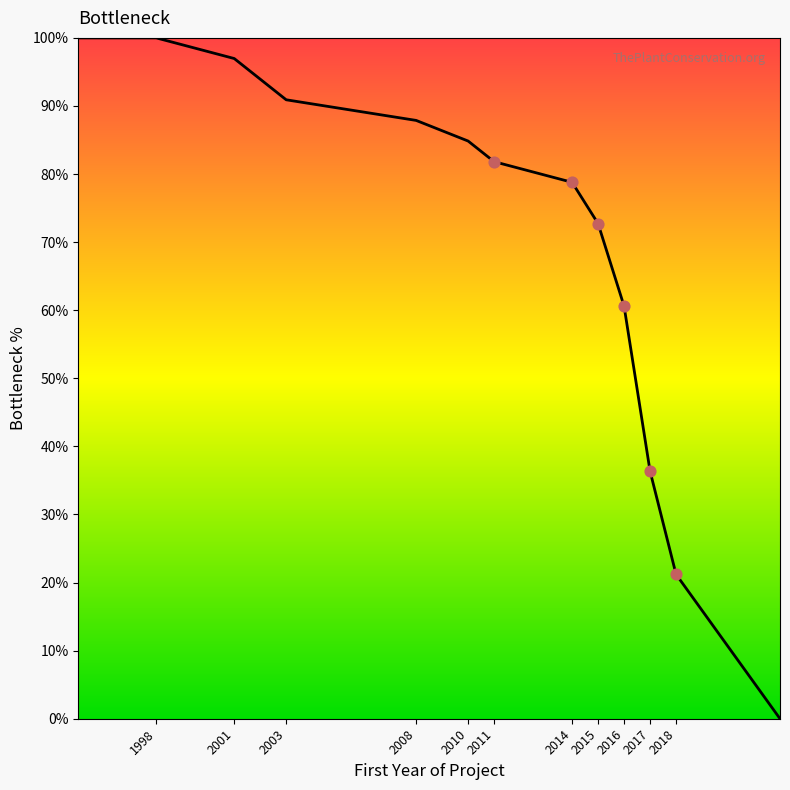

What is the difference between the maximum and minimum values?

100.0